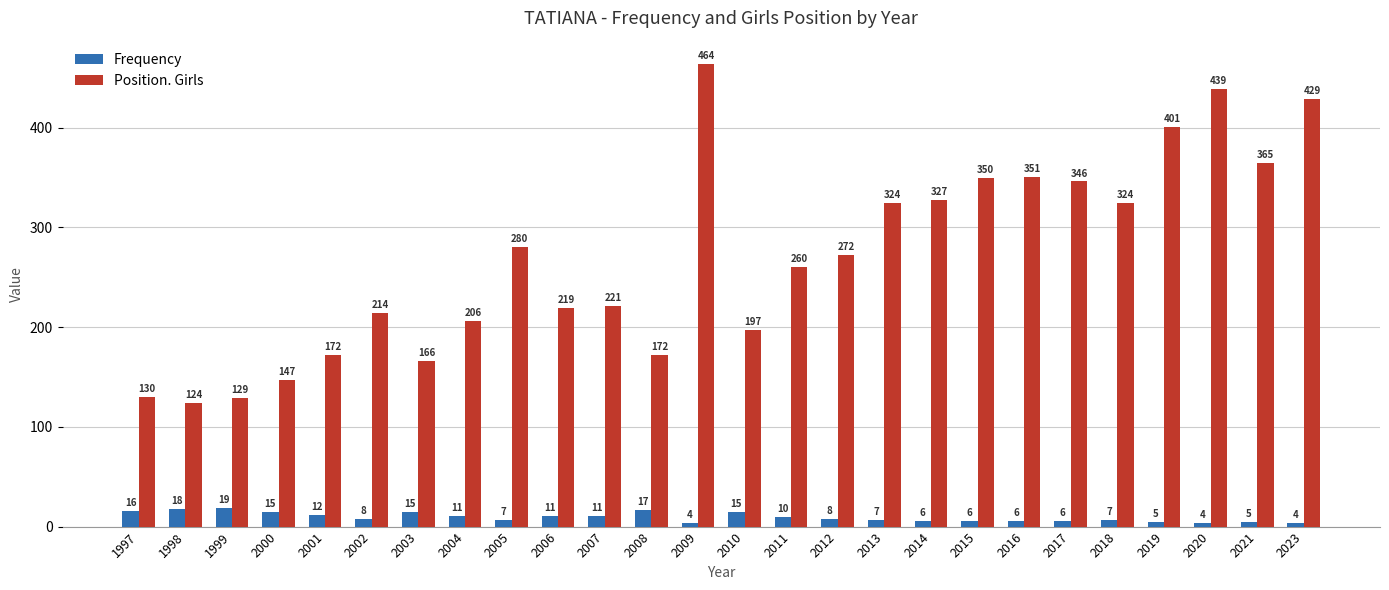

Reading left to right, extract all data points from this chart.

Frequency: 16	18	19	15	12	8	15	11	7	11	11	17	4	15	10	8	7	6	6	6	6	7	5	4	5	4
Position. Girls: 130	124	129	147	172	214	166	206	280	219	221	172	464	197	260	272	324	327	350	351	346	324	401	439	365	429